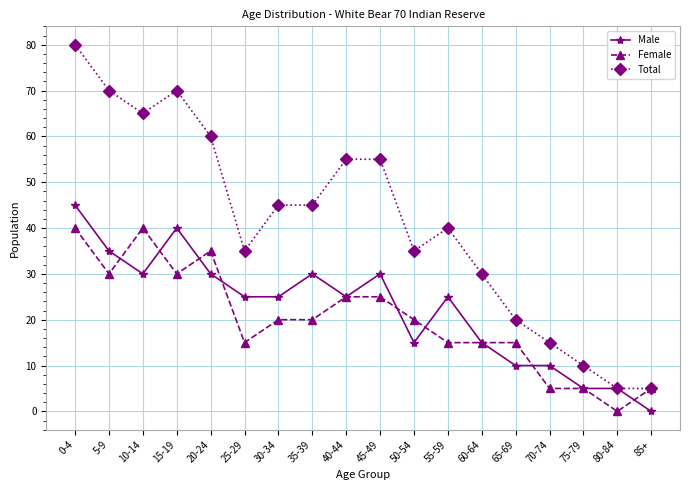

Read the Female value at 45-49, to the nearest 5.

25